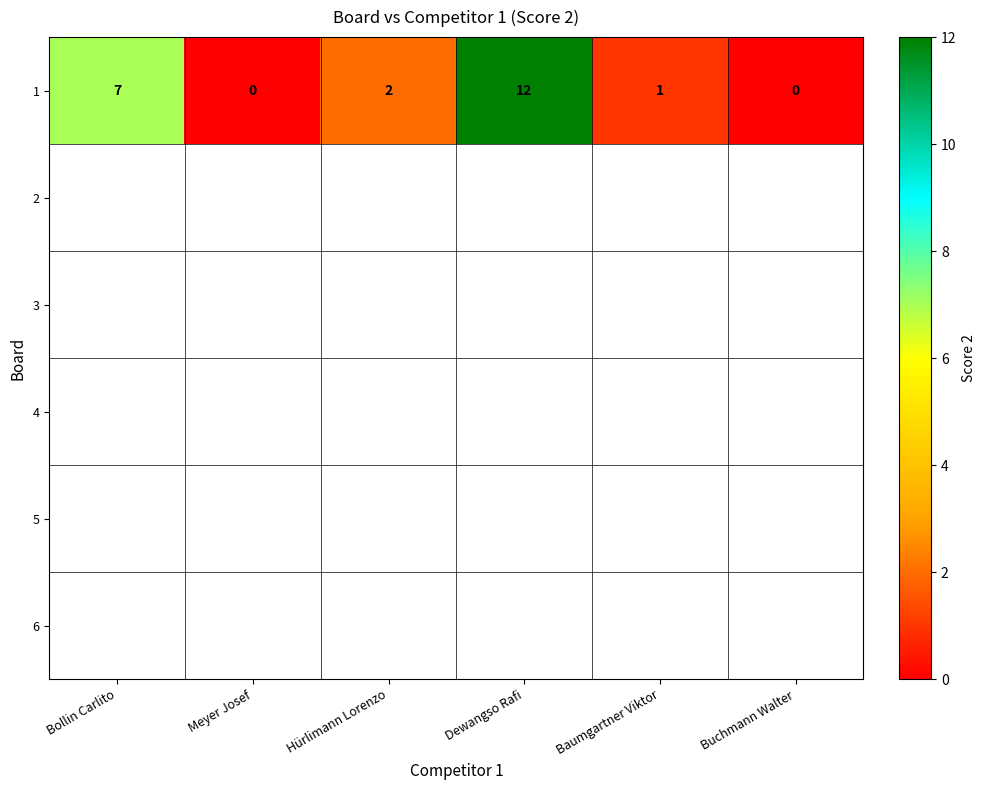

Between Buchmann Walter and Meyer Josef, which is larger?

Buchmann Walter